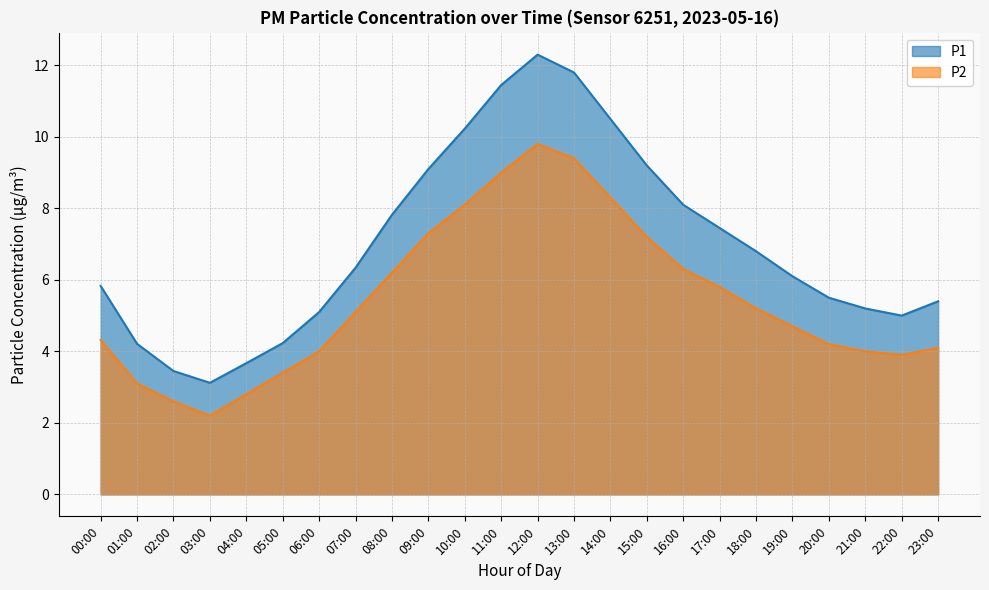

Rank the series at 15:00 from lowest to highest value.

P2, P1